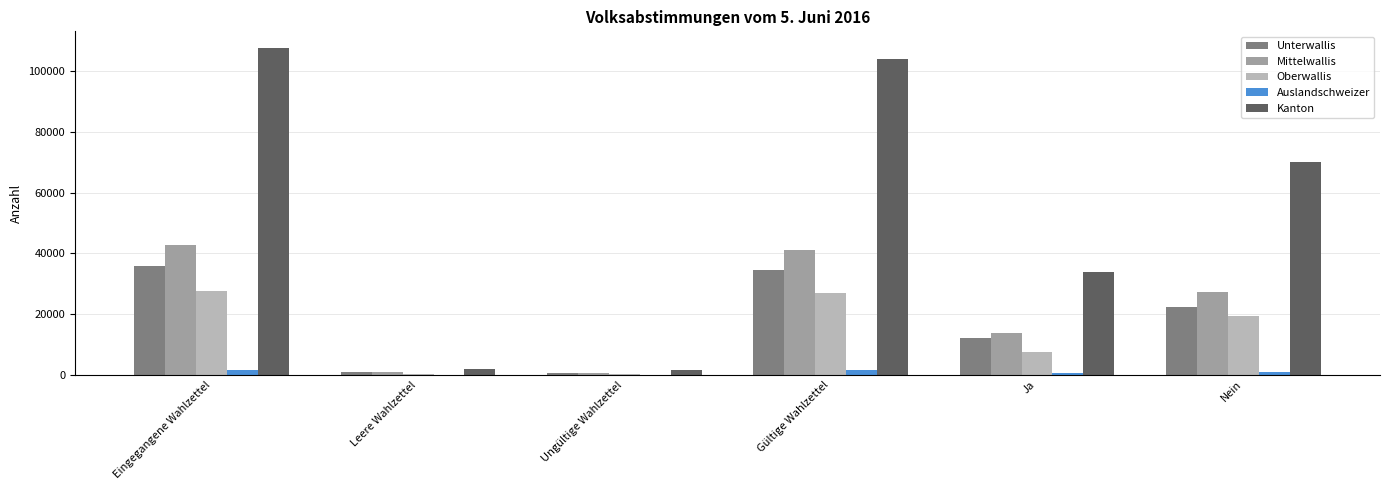

The Mittelwallis series shows 24646 at Ja. True or false?

False